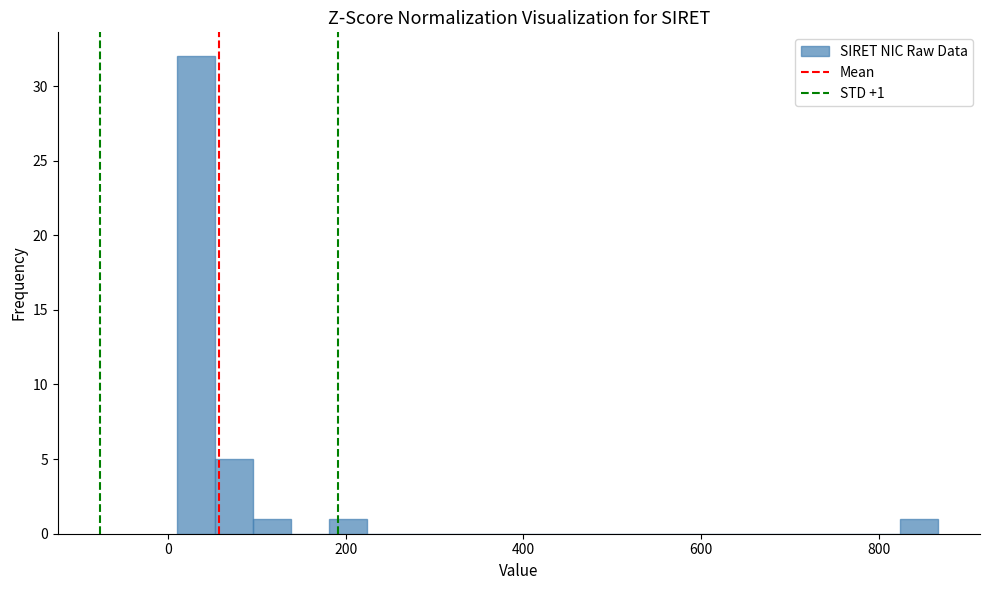

Read against the x-axis, roughly where is the centre of the tallest bar?

40